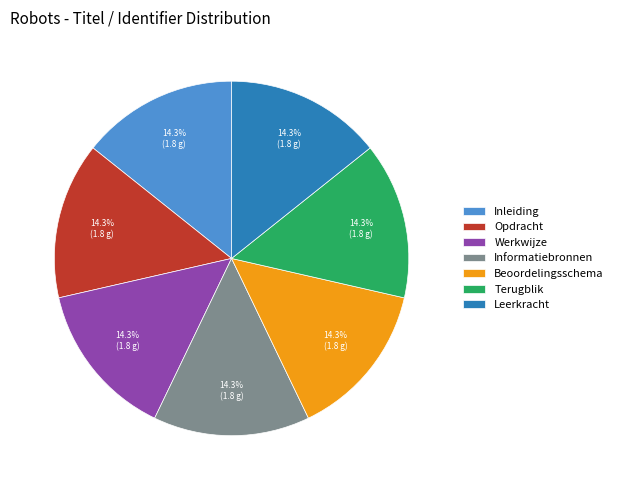

Is there a majority slice in this chart?

No